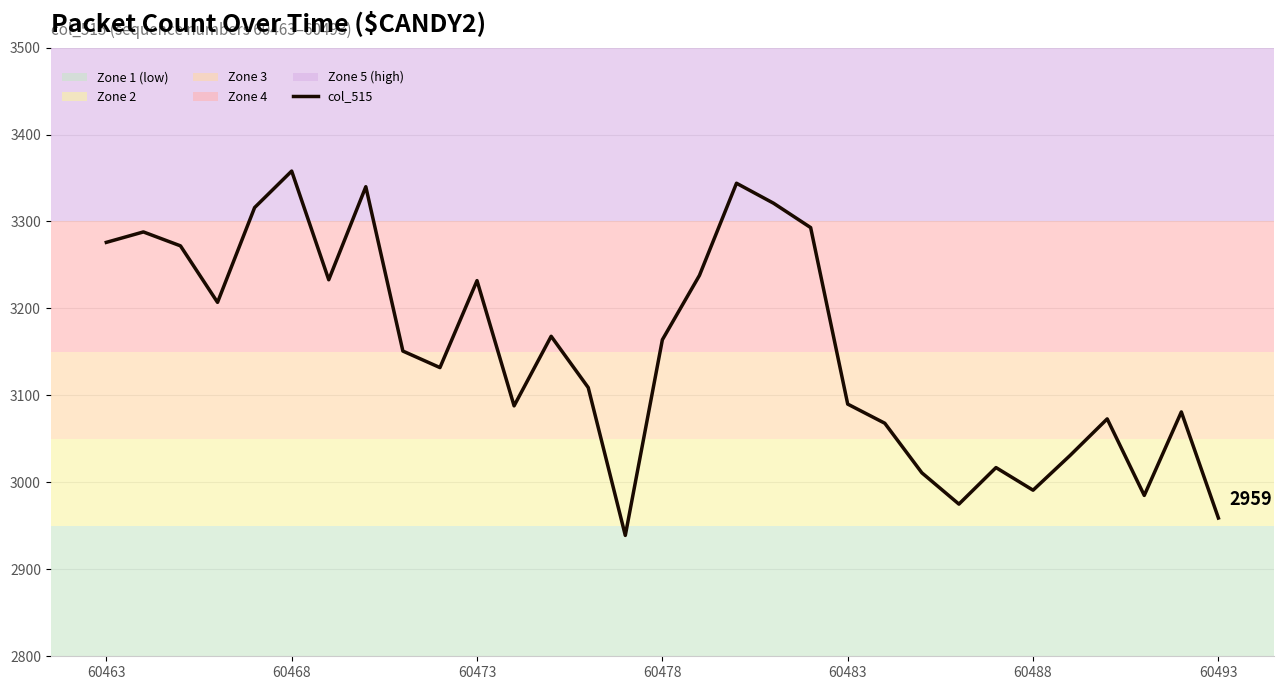

Count the number of data series in this chart.

1